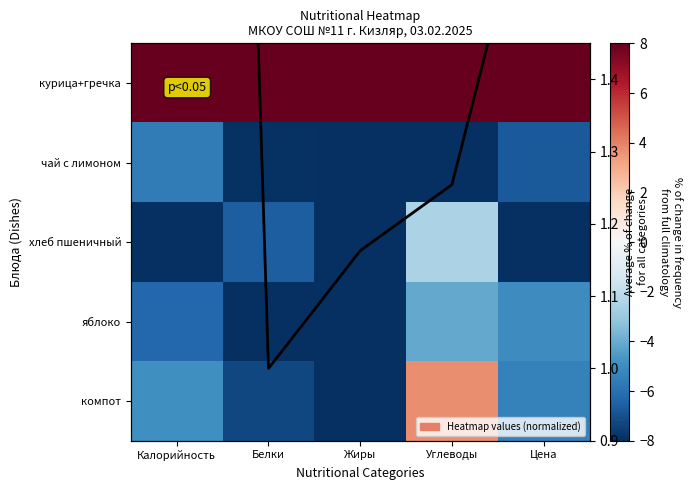

Where is курица+гречка nearest to the value 8?

Калорийность